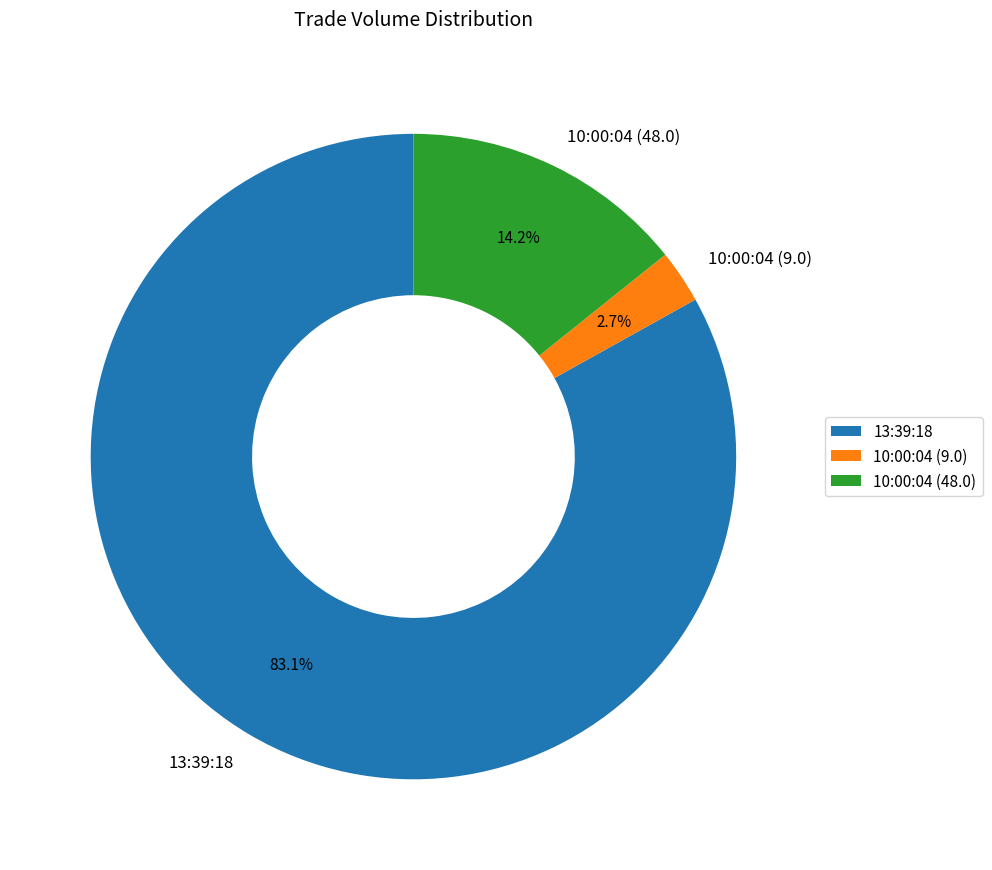

Count the number of slices in the pie.

3